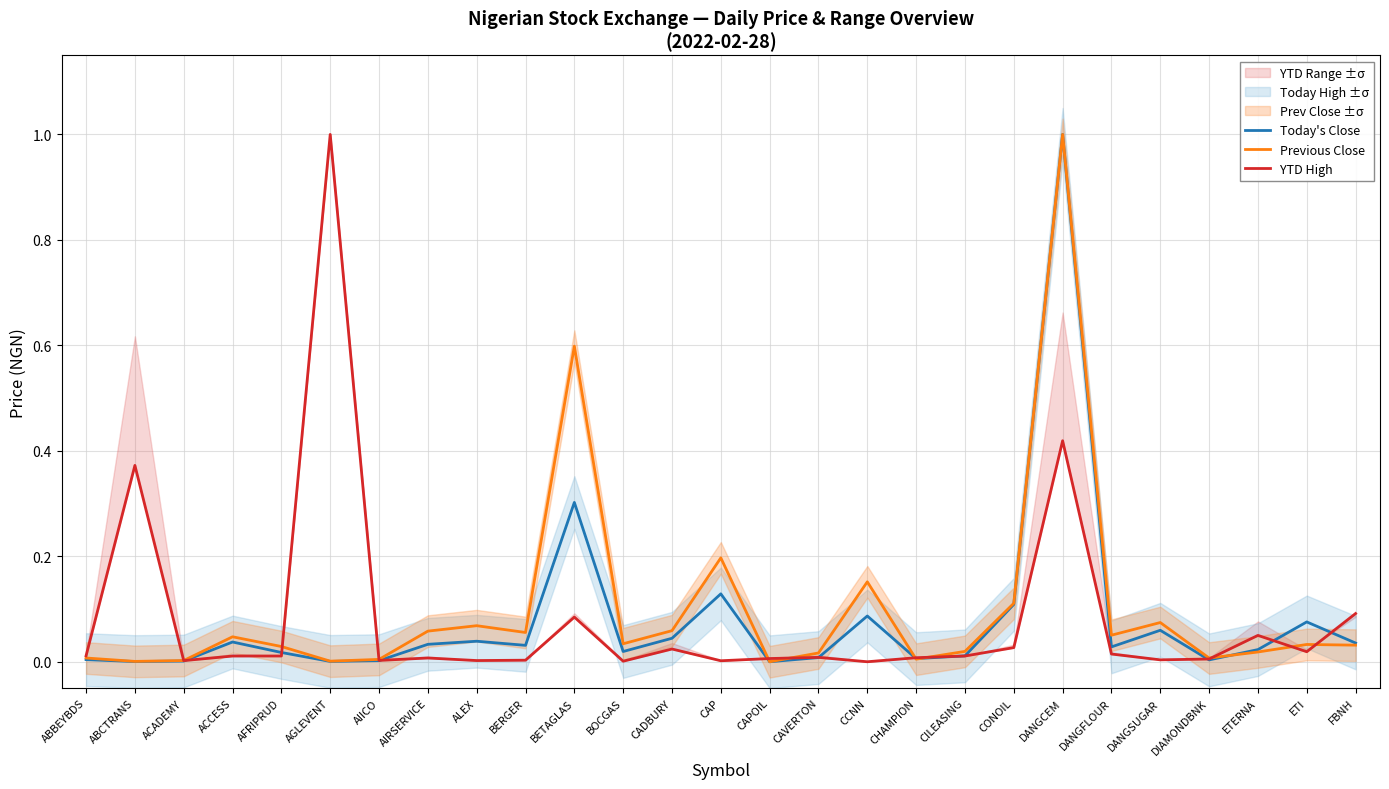

How many positive values does the Today's Close series have?

26